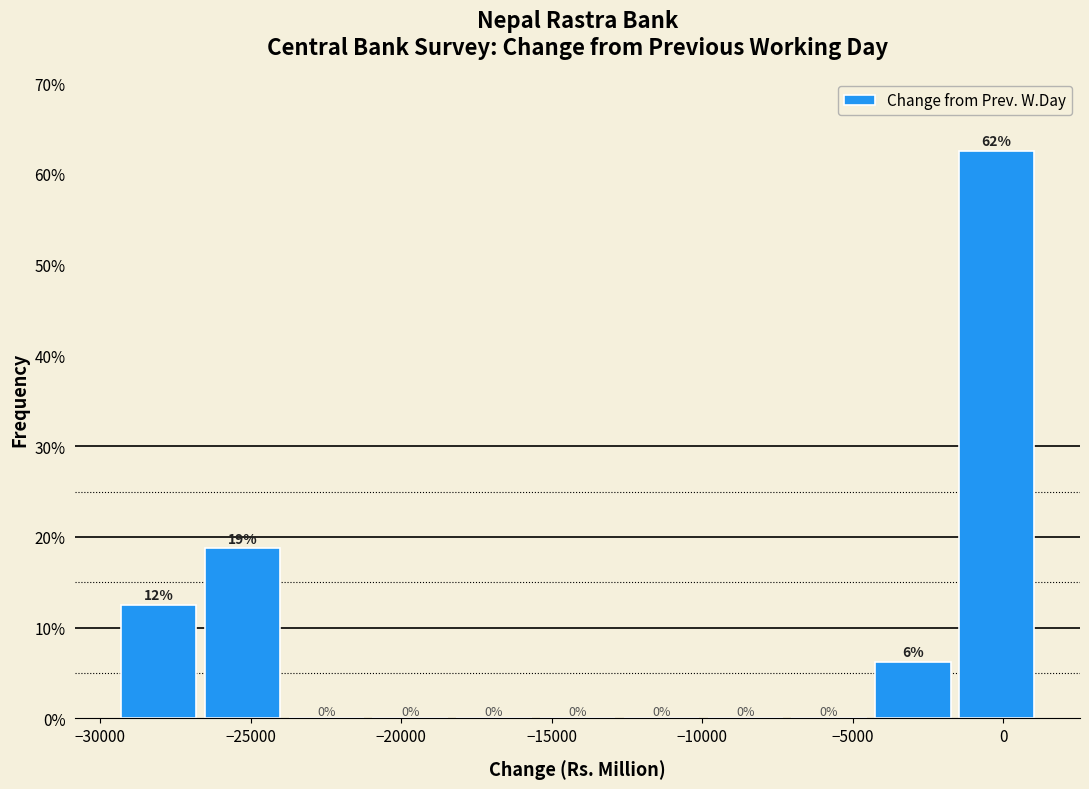

Which range on the x-axis has the tallest bar?

-1500 to 1000